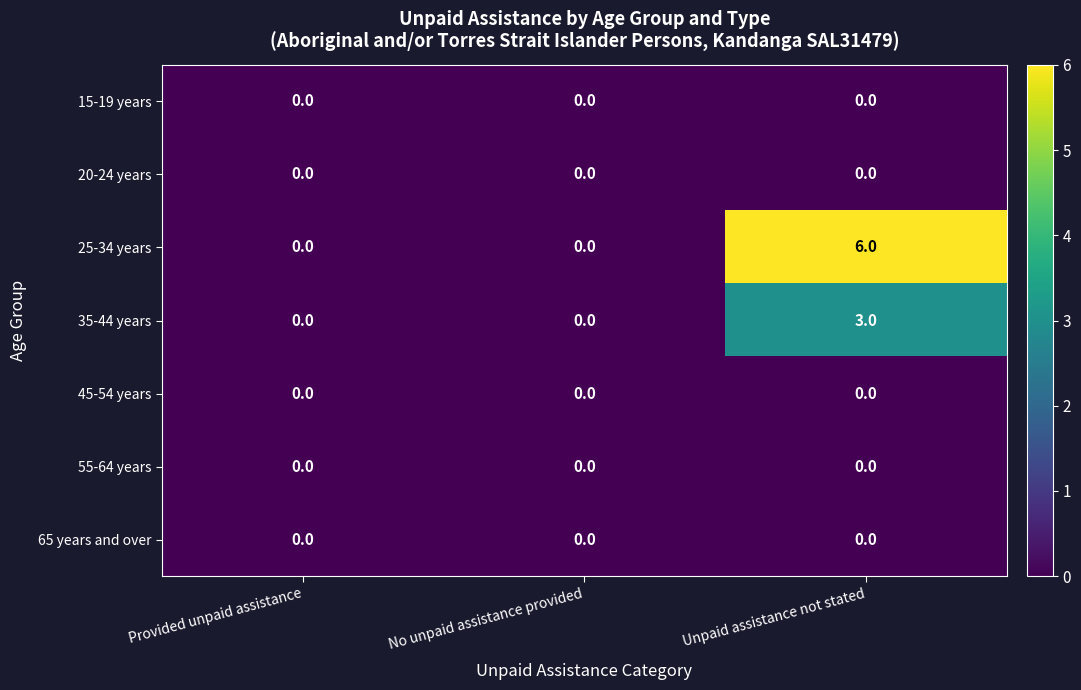

What is the greatest value displayed?

6